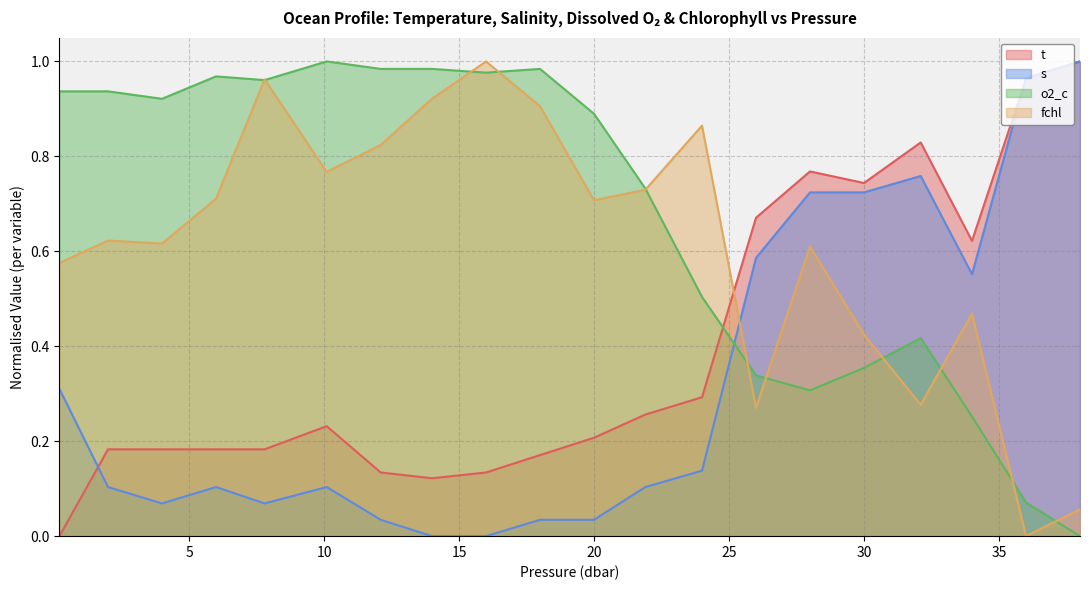

At which category does the chart reach its peak across all series?

38.0